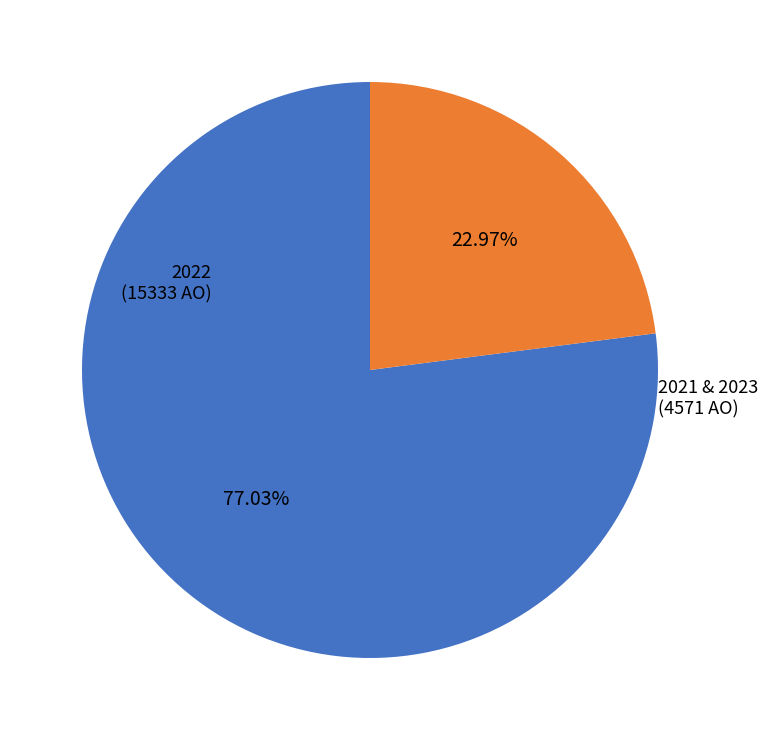

Rank the categories by value from lowest to highest.

2021 & 2023, 2022